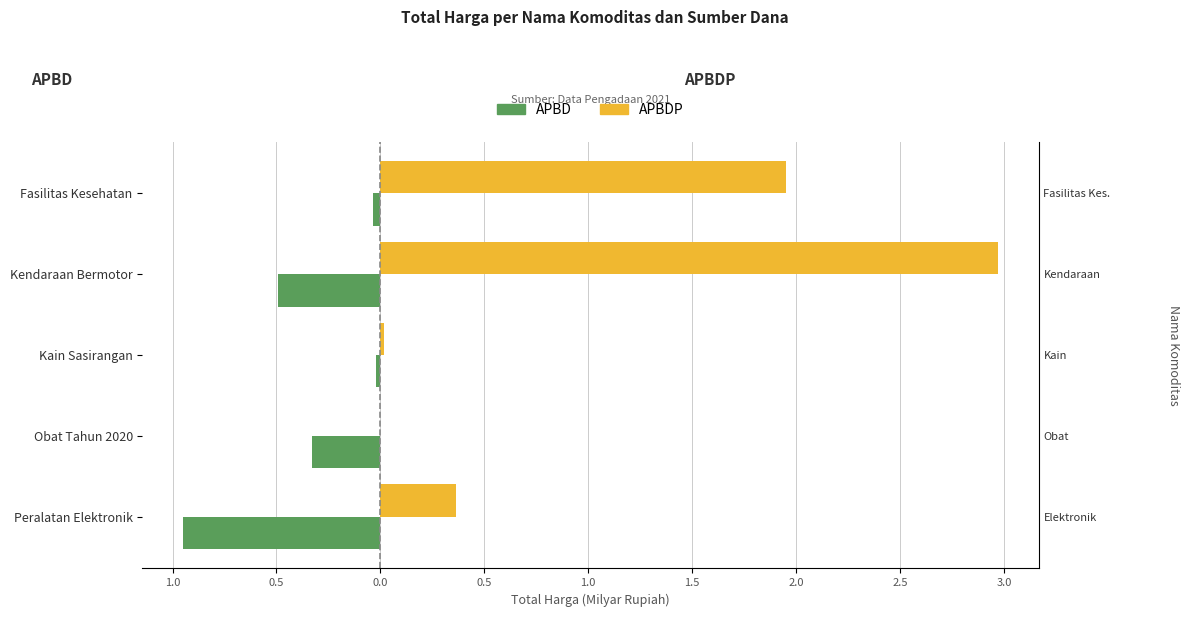

How many bars are there in total?

10